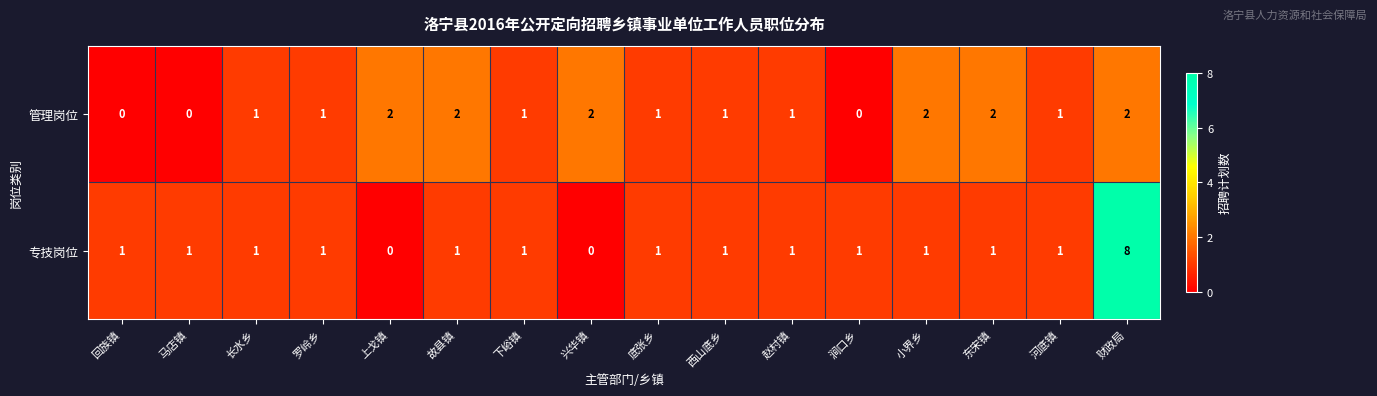

What is the difference between the highest and lowest values at 上戈镇?

2